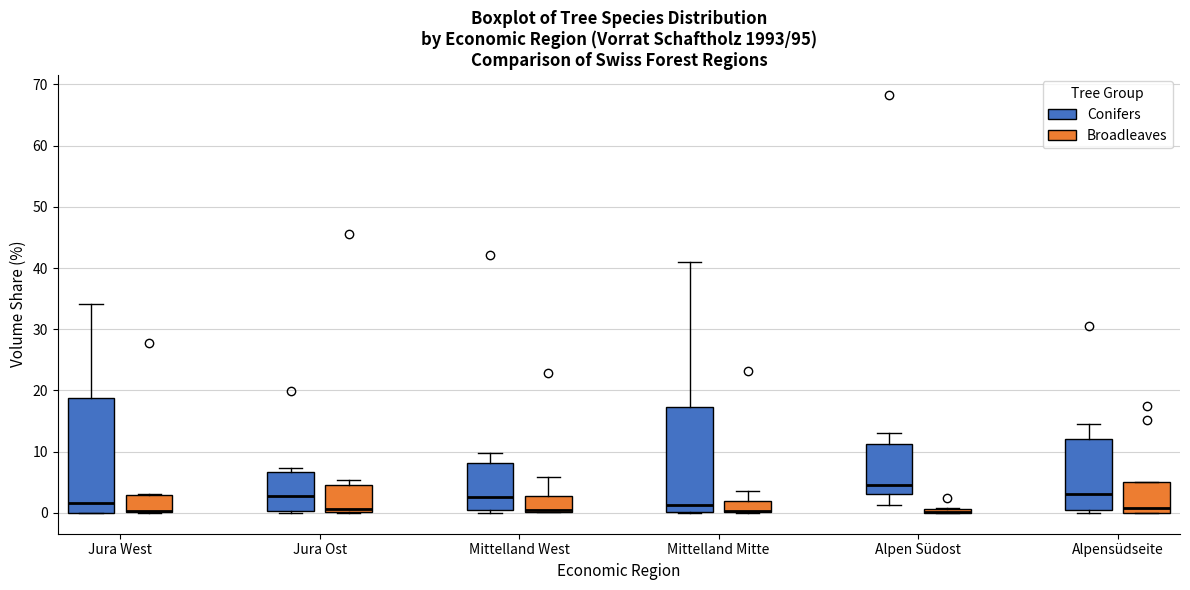

Where does the median line of the box for Alpensüdseite (Broadleaves) sit on the y-axis? The values are not printed on the chart, so give them approximately, as read against the axis.

1